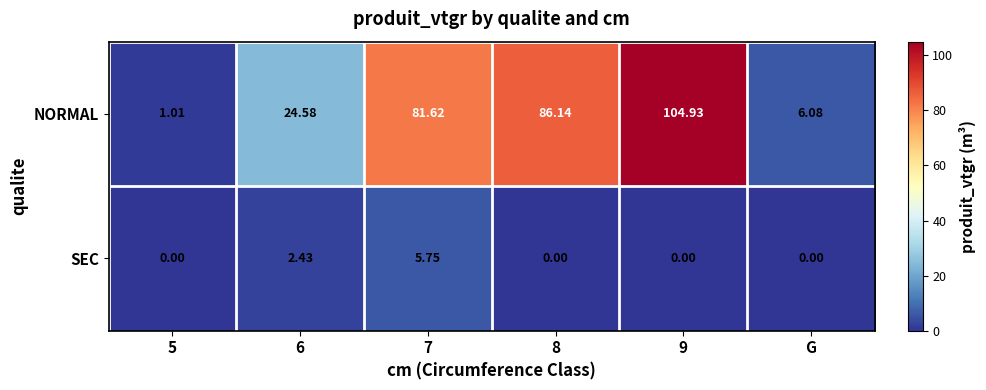

Between 7 and 8, which series saw the biggest shift?

SEC